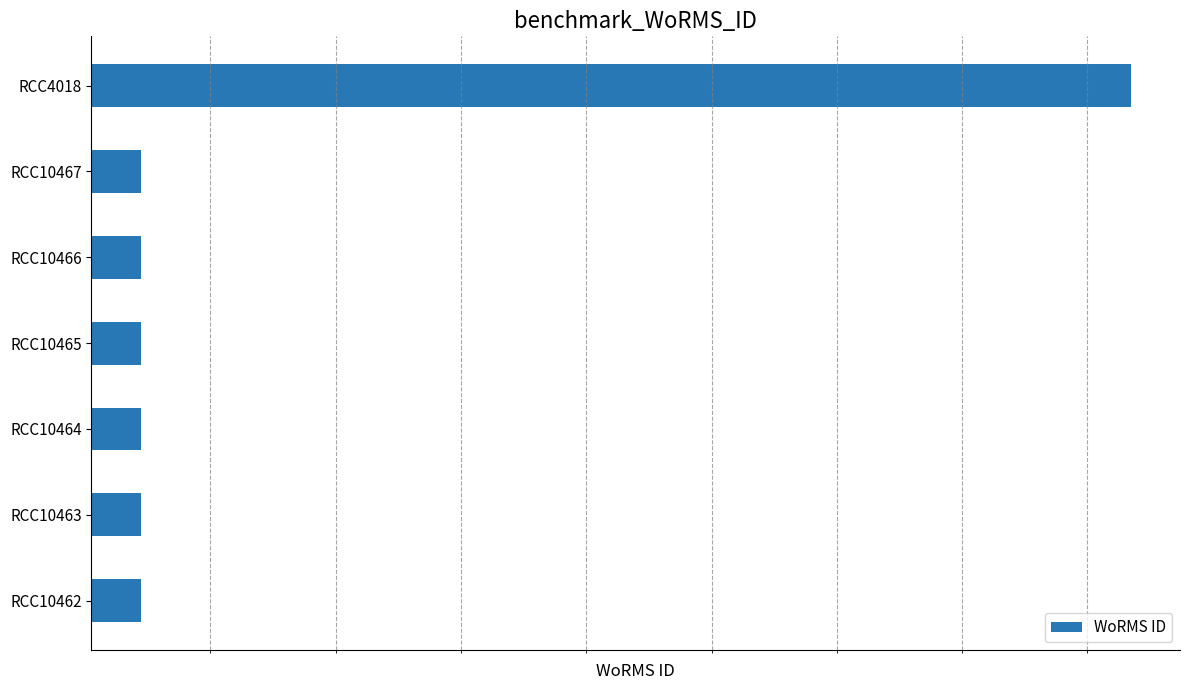

What is the average value?

109658